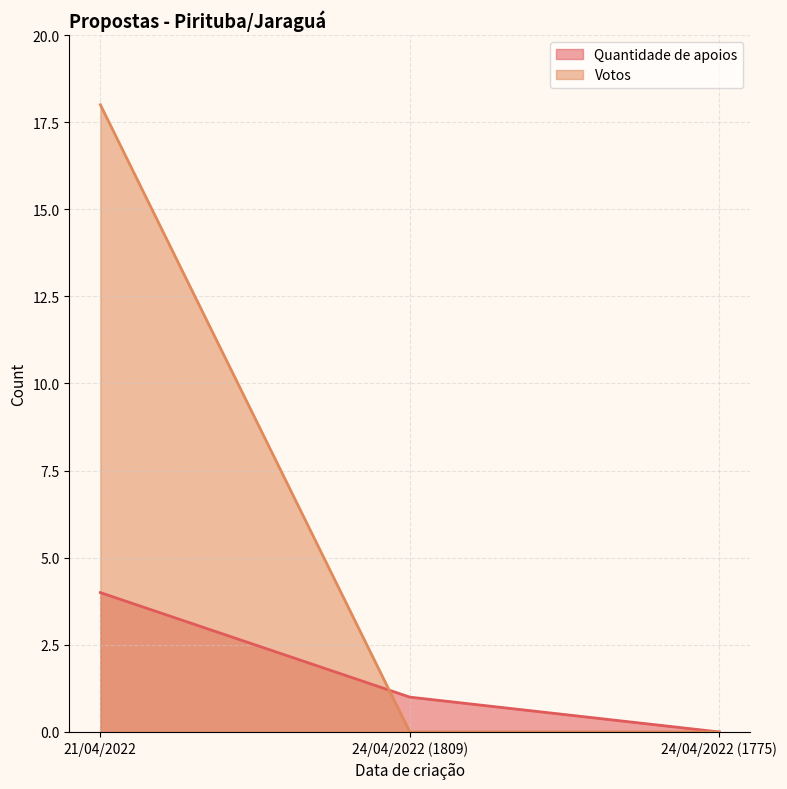

What is the value of the Votos point at the 1st from the left?

18